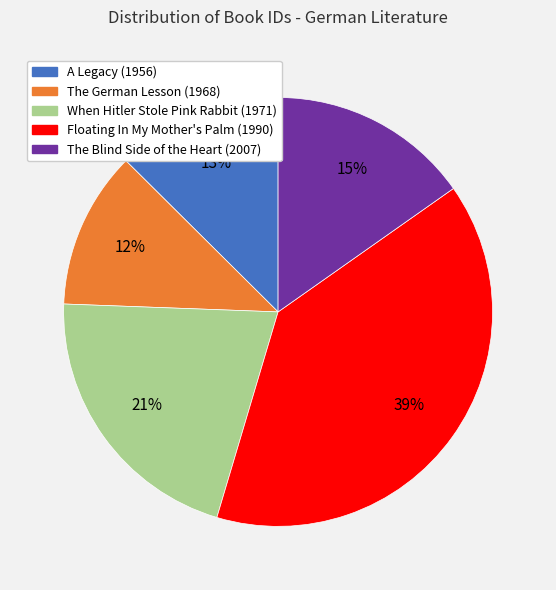

Combined, do The German Lesson (1968) and A Legacy (1956) account for over 50%?

No